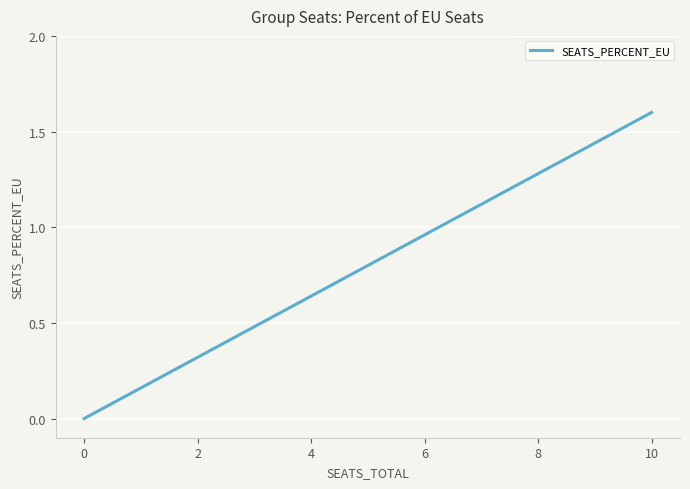

Is this an area chart (filled region under the line)?

No